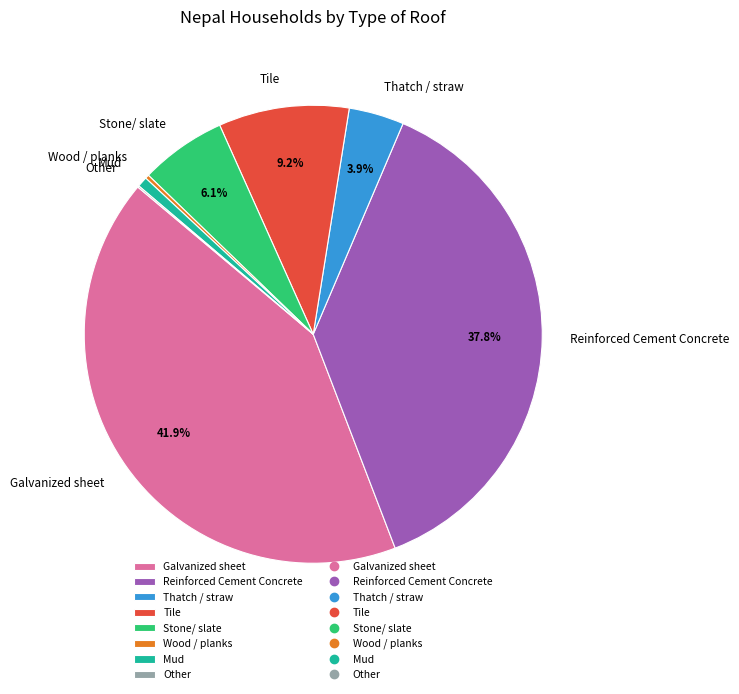

Is Reinforced Cement Concrete the majority of the pie?

No